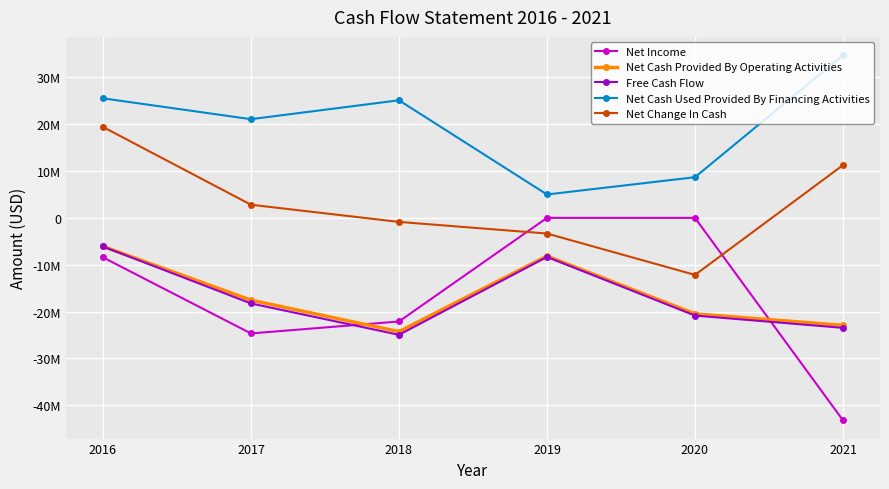

At how many categories does at least one series exceed 12340985?

4